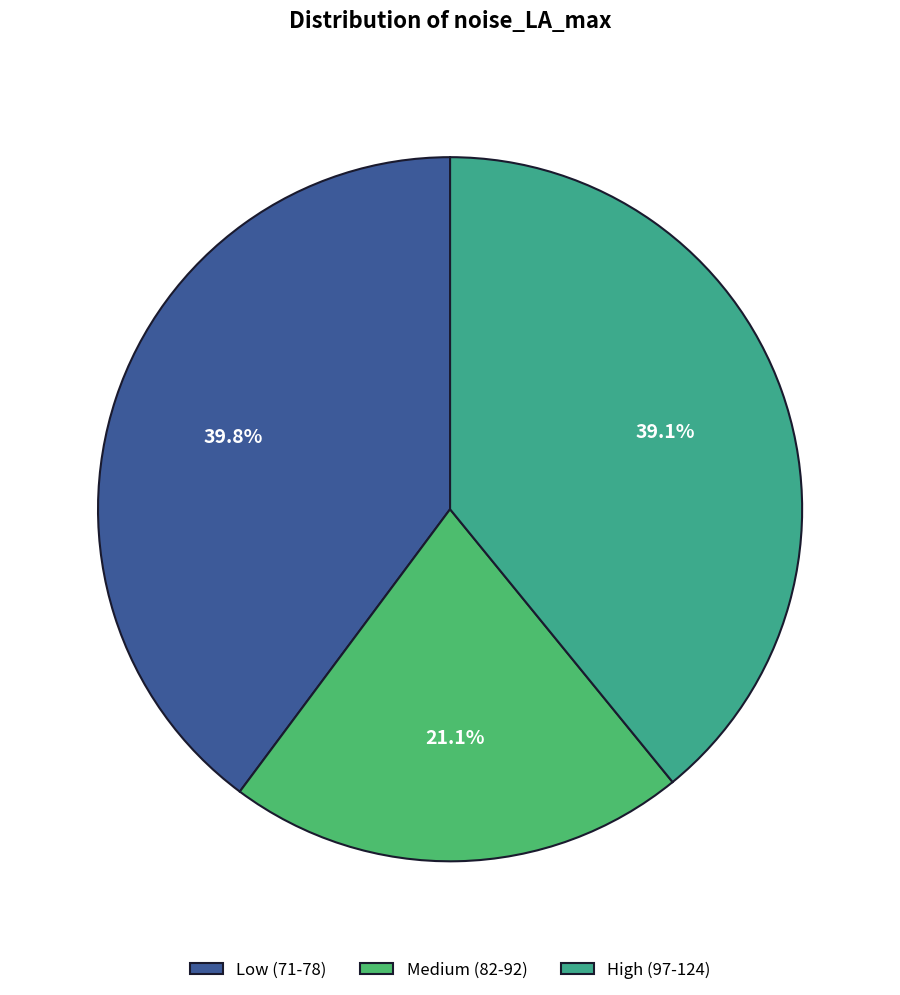

How many slices are in this pie chart?

3